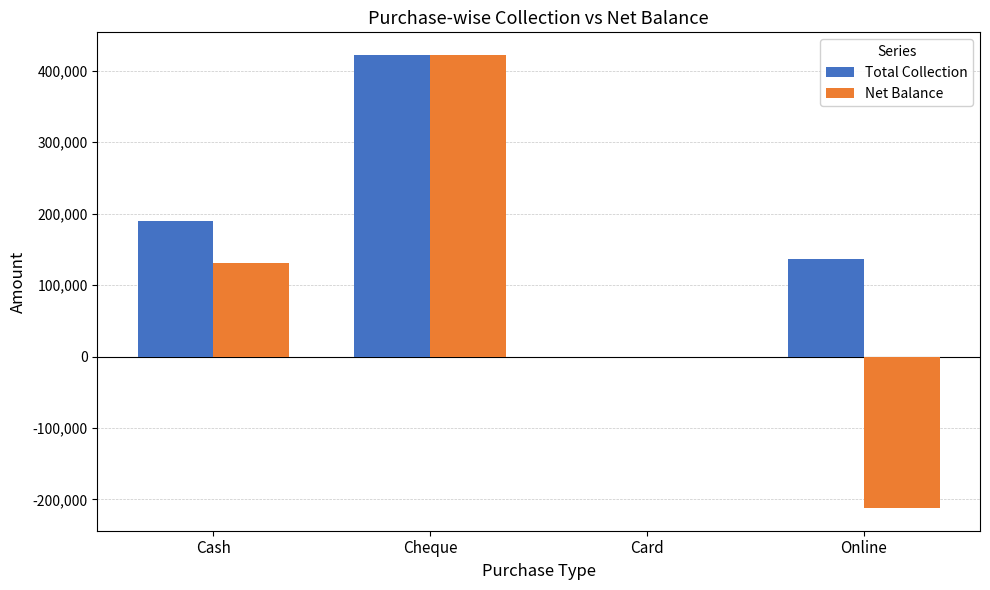

Is it true that Total Collection equals 136000 at Online?

True